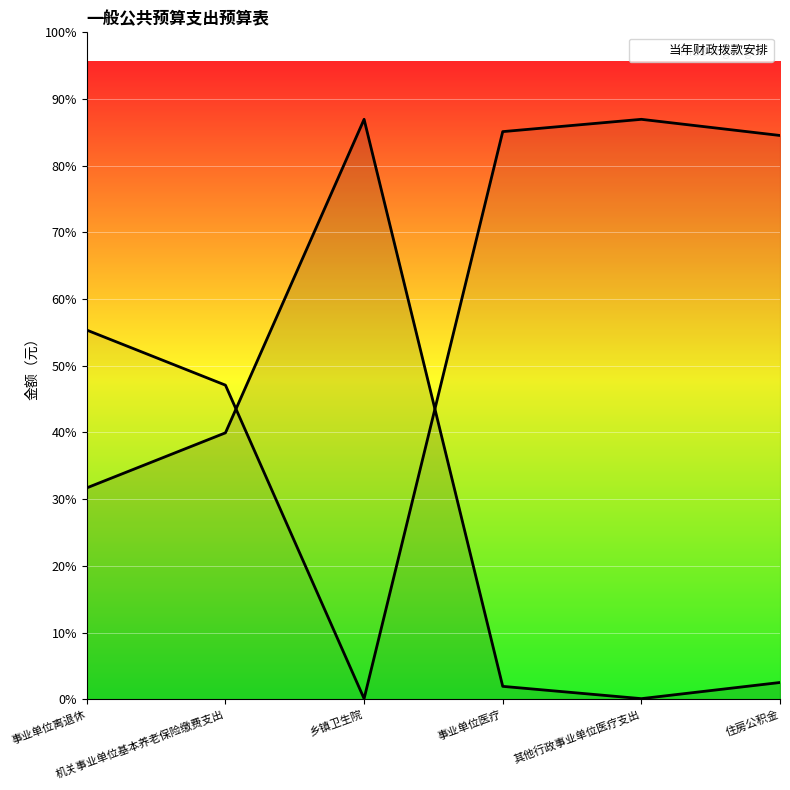

List the labels in order of value, smallest first.

其他行政事业单位医疗支出, 事业单位医疗, 住房公积金, 事业单位离退休, 机关事业单位基本养老保险缴费支出, 乡镇卫生院